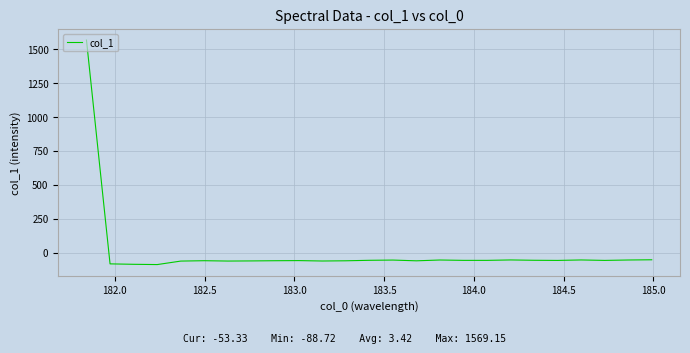

What is the minimum value shown in the chart?

-88.7